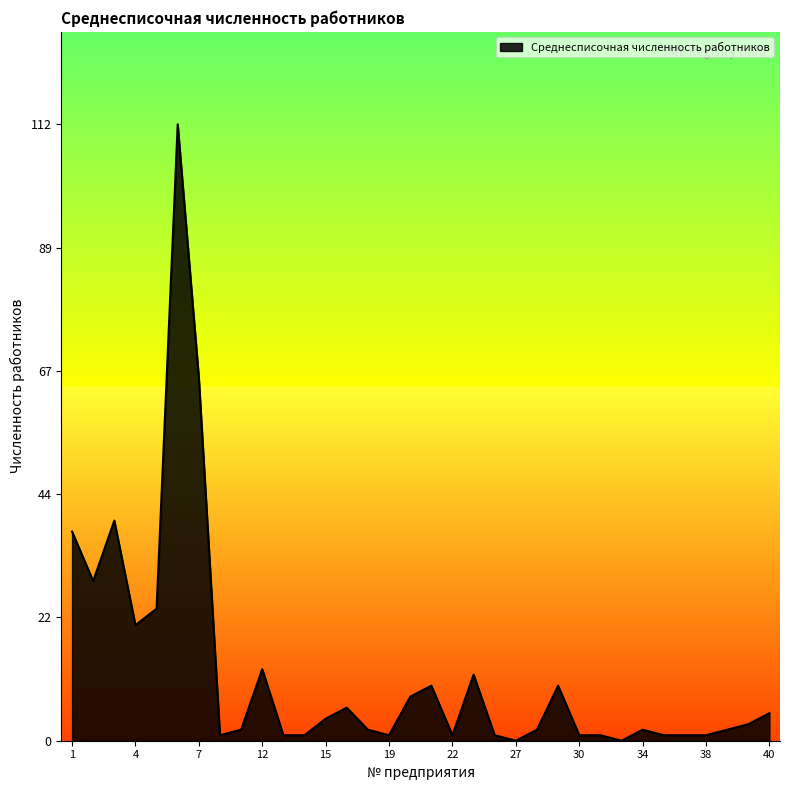

What is the difference between the second highest and second lowest values?

66